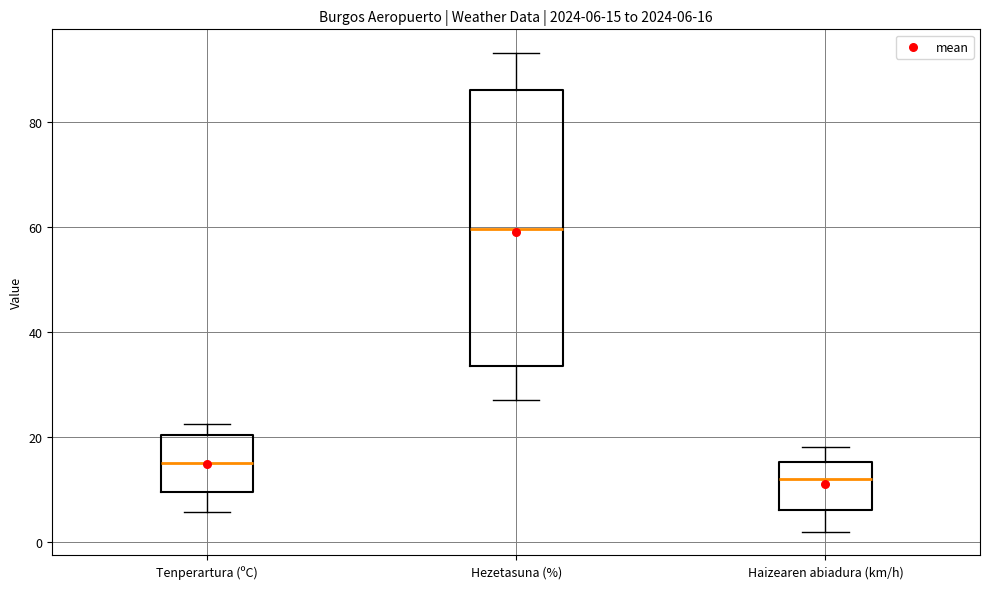

Which box is the tallest, from its lower edge to its upper edge?

Hezetasuna (%)